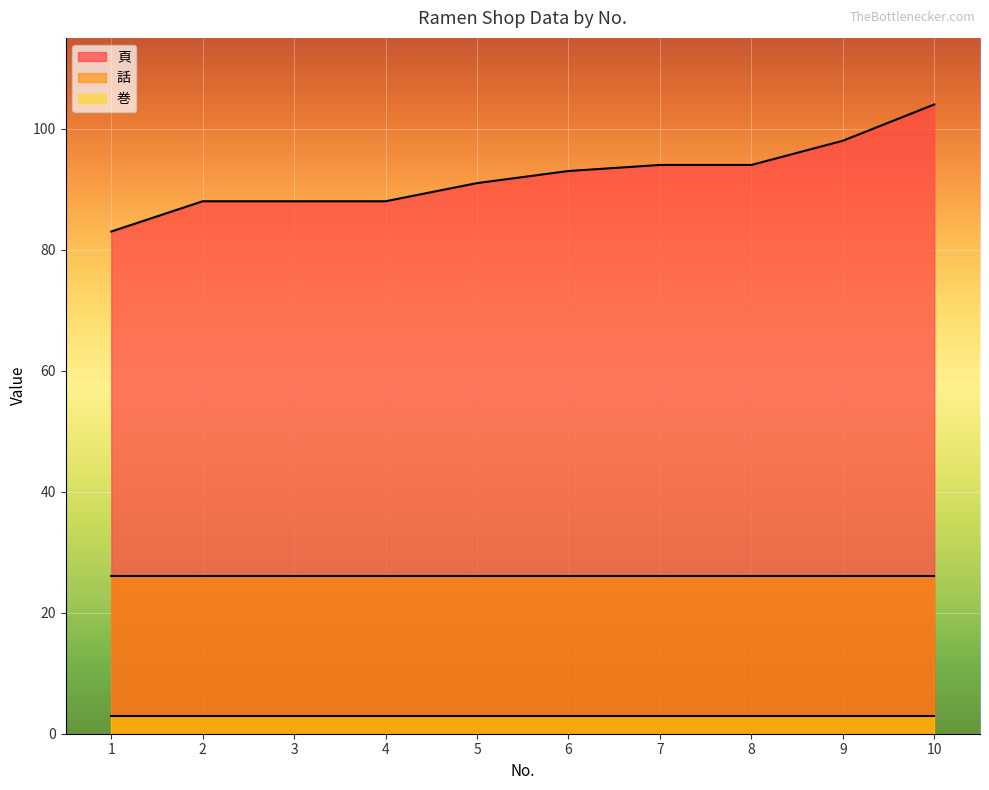

True or false: 巻 and 話 intersect in this chart.

False